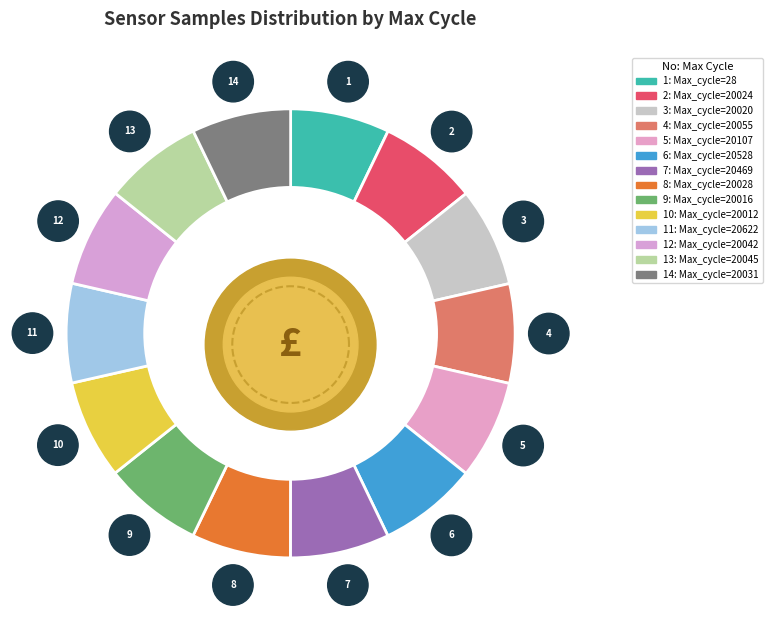

To the nearest percent, what is the average slice percentage?

7%